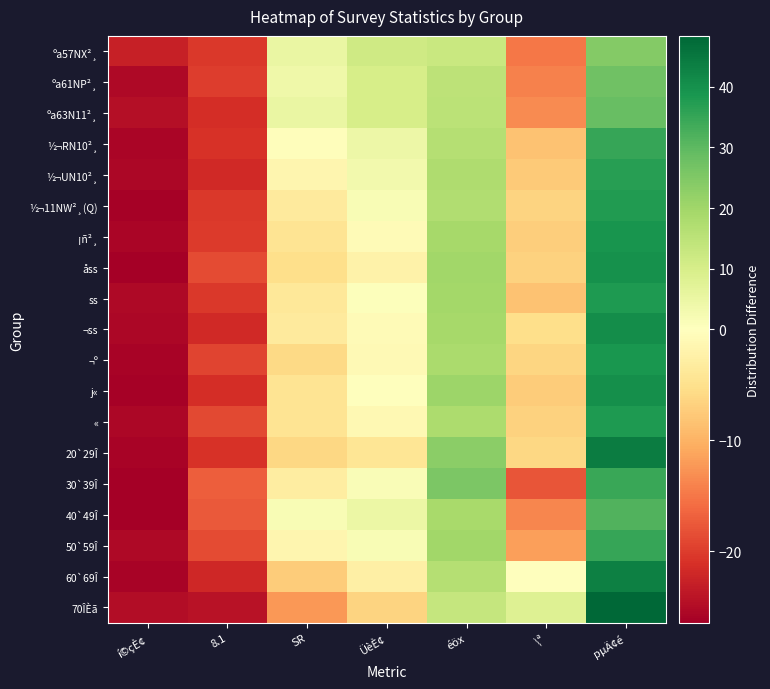

List the series in order of their peak value, highest first.

70ÎÈã, 20`29Î, 60`69Î, ¬ss, j«, åss, ¡ñ²¸, ¬º, «, ss, ½¬11NW²¸(Q), ½¬UN10²¸, ½¬RN10²¸, 50`59Î, 30`39Î, 40`49Î, ºa63N11²¸, ºa61NP²¸, ºa57NX²¸